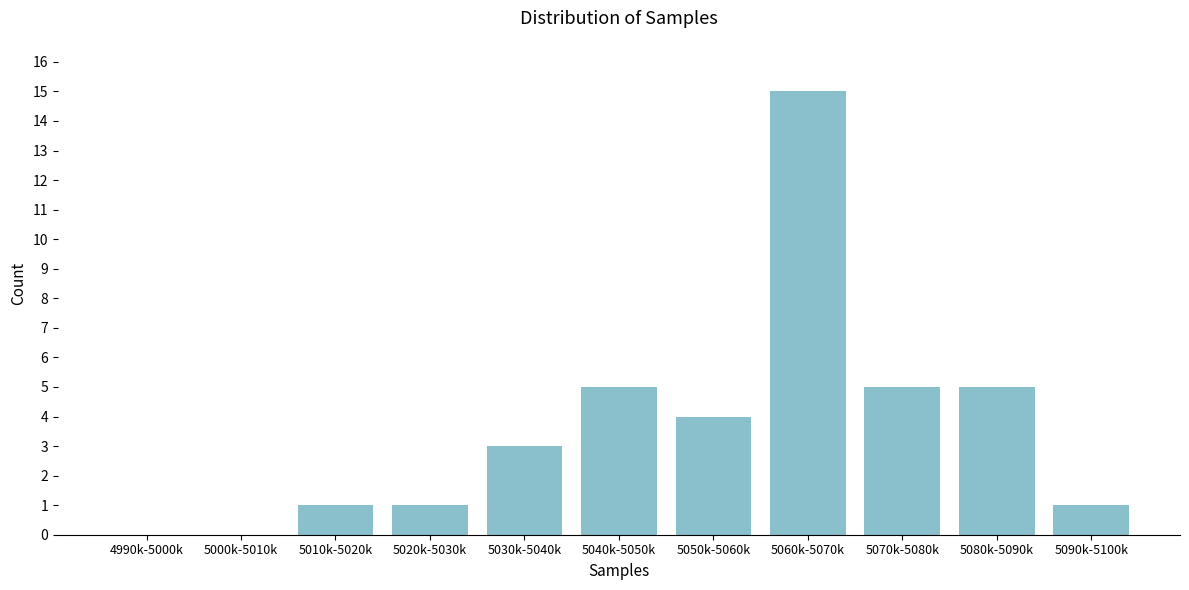

Reading left to right, transcribe all the data shown in this chart.

4990k-5000k=0	5000k-5010k=0	5010k-5020k=1	5020k-5030k=1	5030k-5040k=3	5040k-5050k=5	5050k-5060k=4	5060k-5070k=15	5070k-5080k=5	5080k-5090k=5	5090k-5100k=1